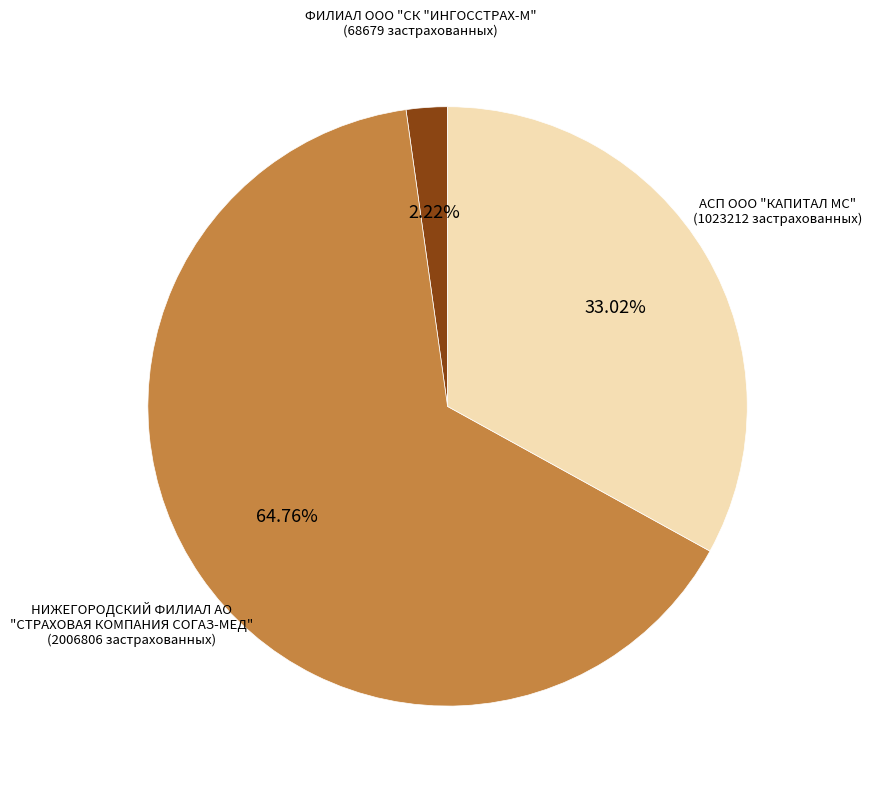

How many slices are in this pie chart?

3